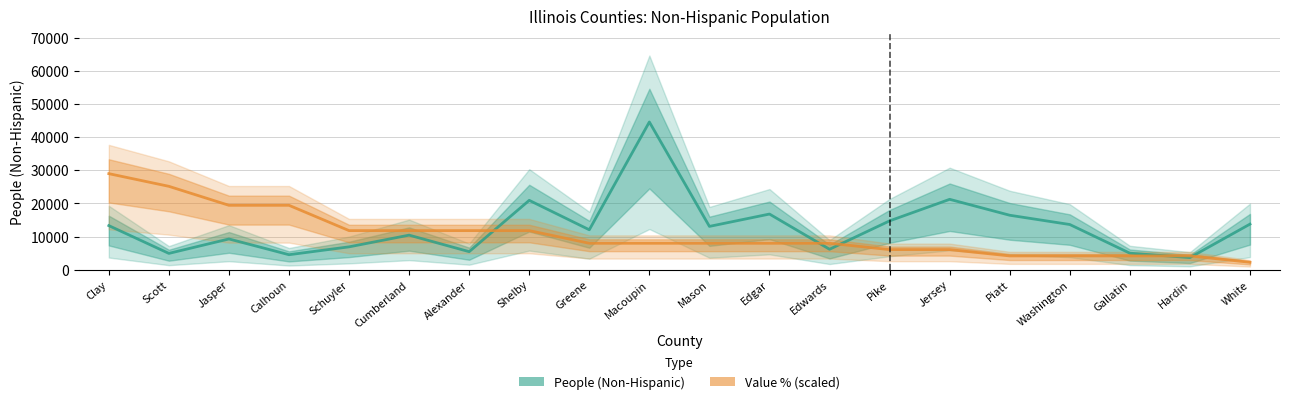

Reading left to right, transcribe all the data shown in this chart.

People (Non-Hispanic): 13289.0	4903.0	9261.0	4504.0	6879.0	10413.0	5426.0	20918.0	12032.0	44572.0	13055.0	16779.0	6150.0	14718.0	21224.0	16420.0	13622.0	4962.0	3643.0	13739.0
Value (Percent, scaled): 28971.8	25151.3	19420.7	19420.7	11779.7	11779.7	11779.7	11779.7	7959.3	7959.3	7959.3	7959.3	7959.3	6049.1	6049.1	4138.8	4138.8	4138.8	4138.8	2228.6